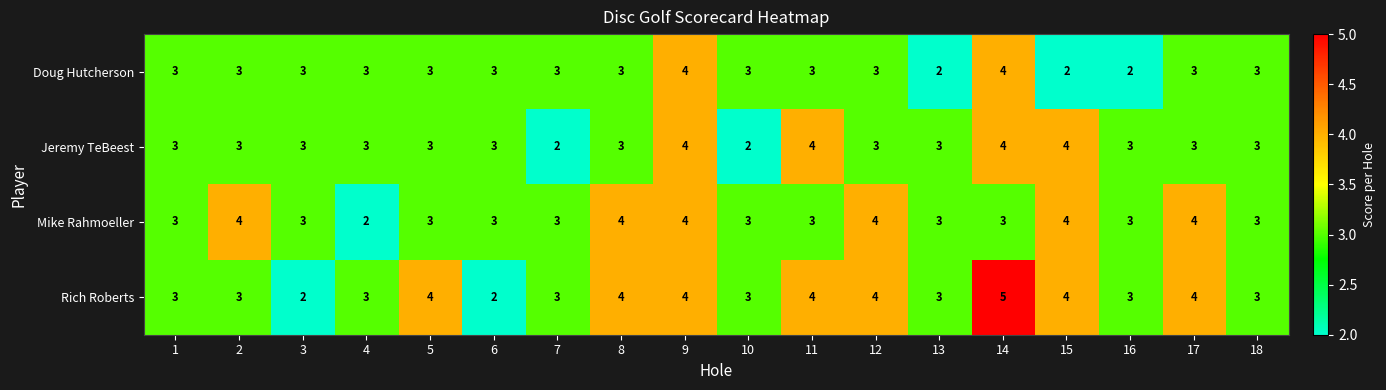

What value does the Rich Roberts series have at 1?

3